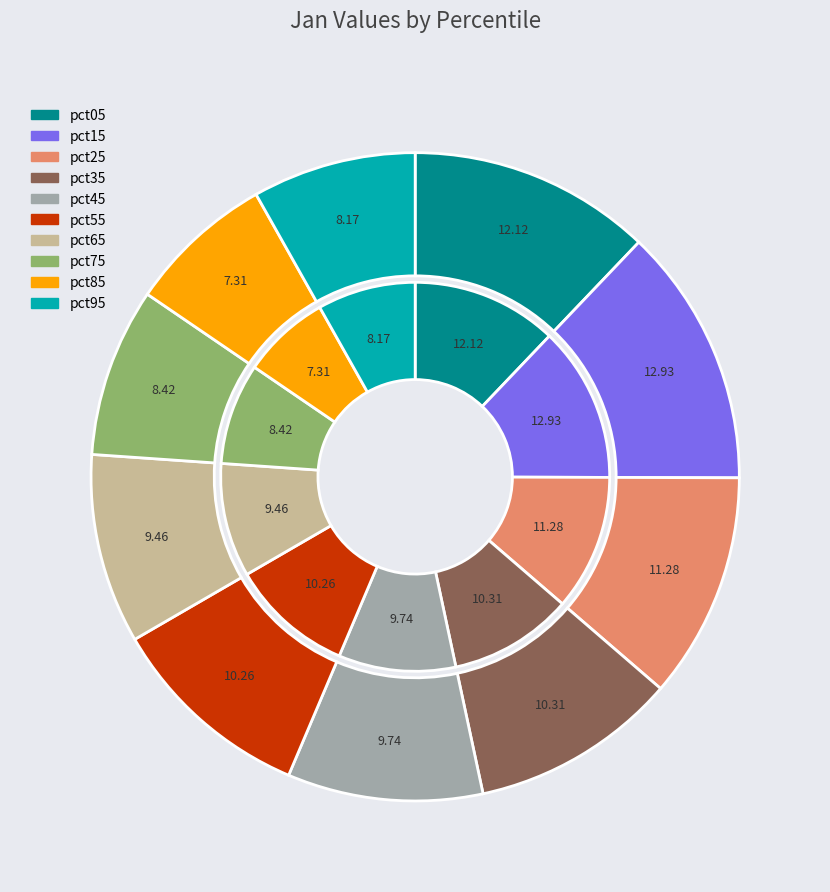

How many slices are in this pie chart?

10